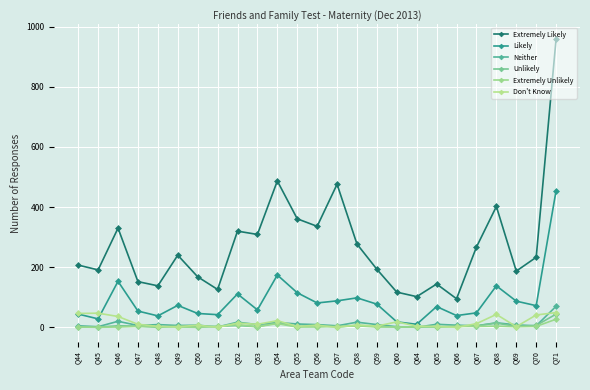

Count the number of data series in this chart.

6